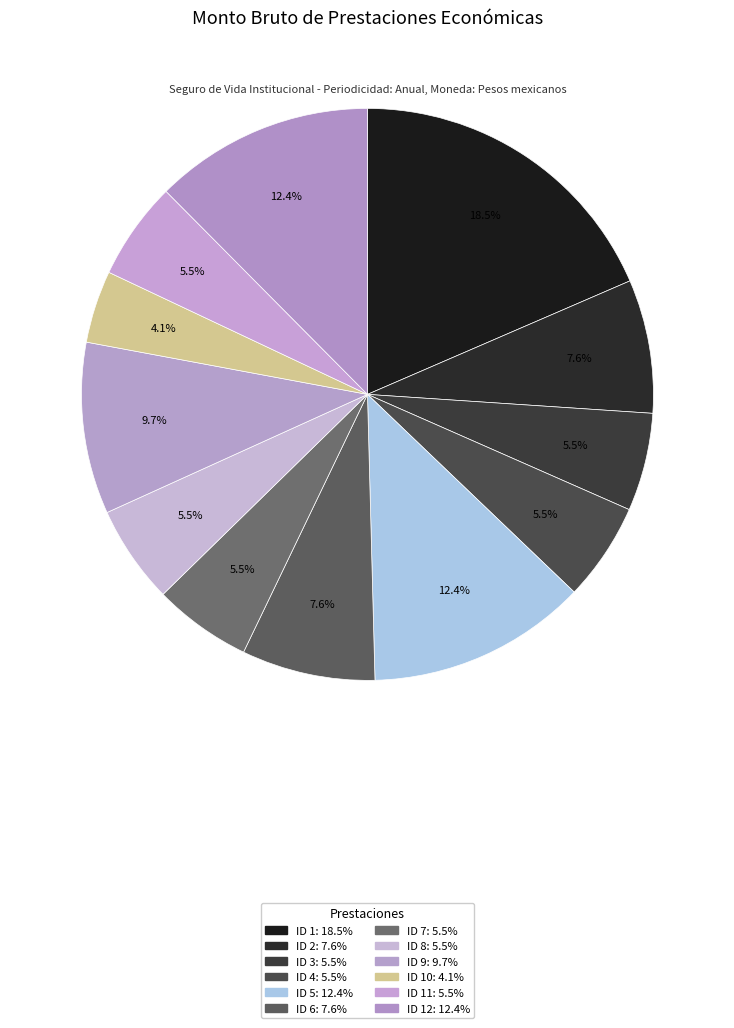

How many segments does this pie chart have?

12